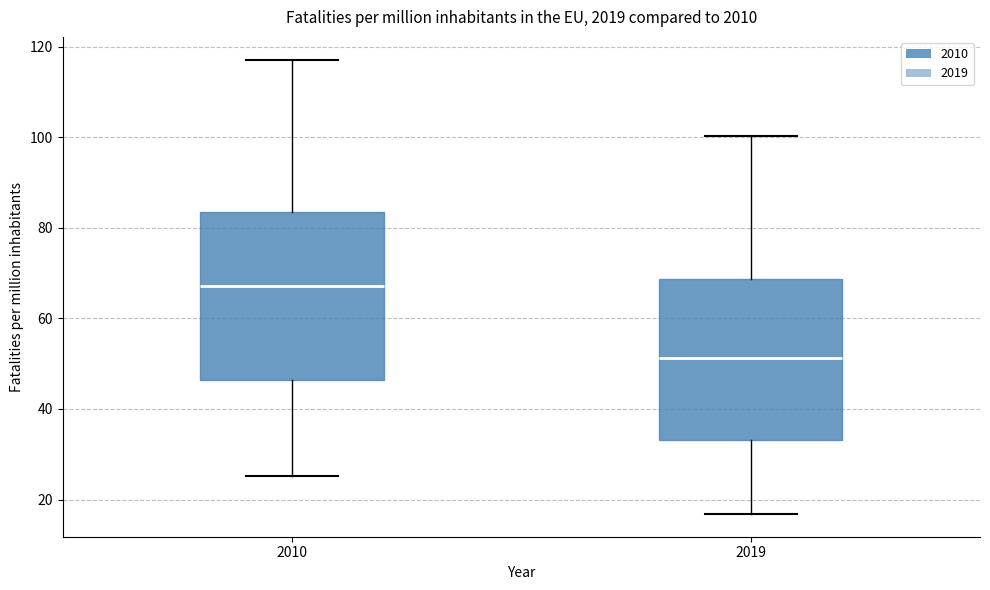

Which box has the highest median line?

2010